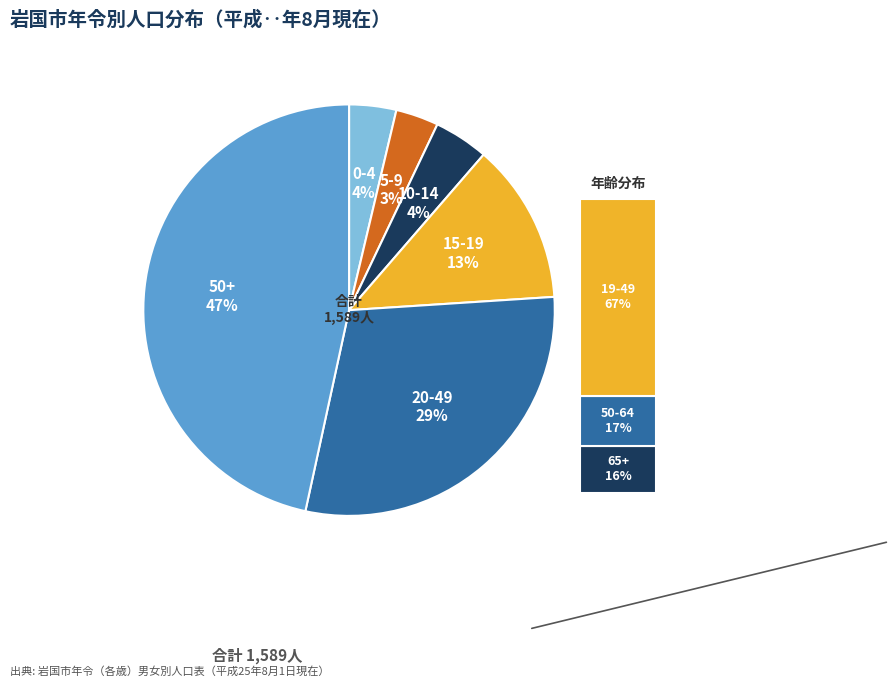

Which category has the biggest portion of the pie?

50+